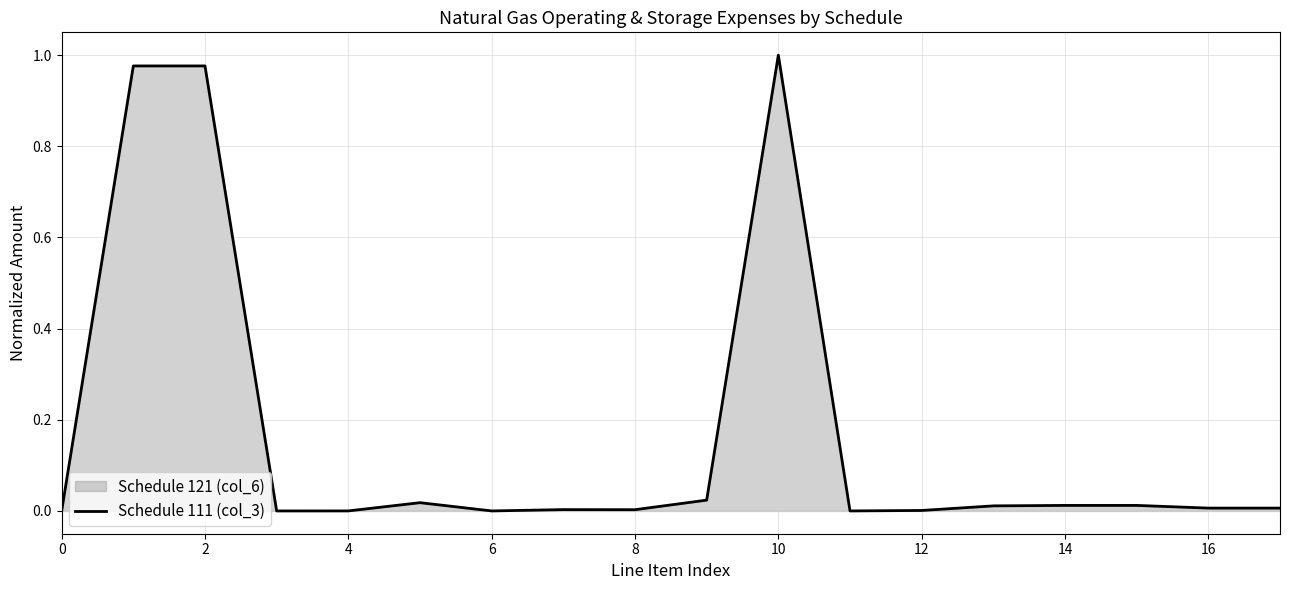

Reading right to left, extract all data points from this chart.

0.0	0.0	0.0	0.0	0.0	0.0	0.0	1.0	0.0	0.0	0.0	0.0	0.0	0.0	0.0	1.0	1.0	0.0